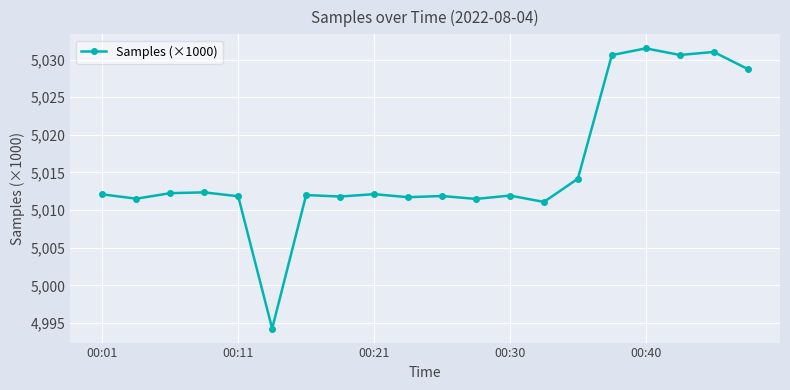

What is the greatest value displayed?

5031.5